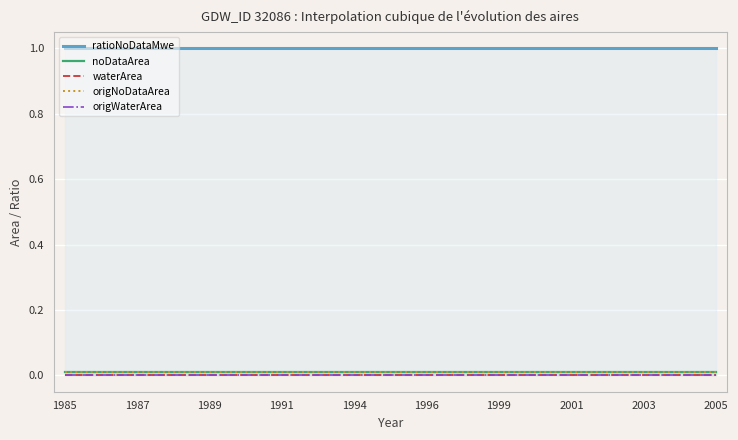

Which category has the highest value across all series?

1985